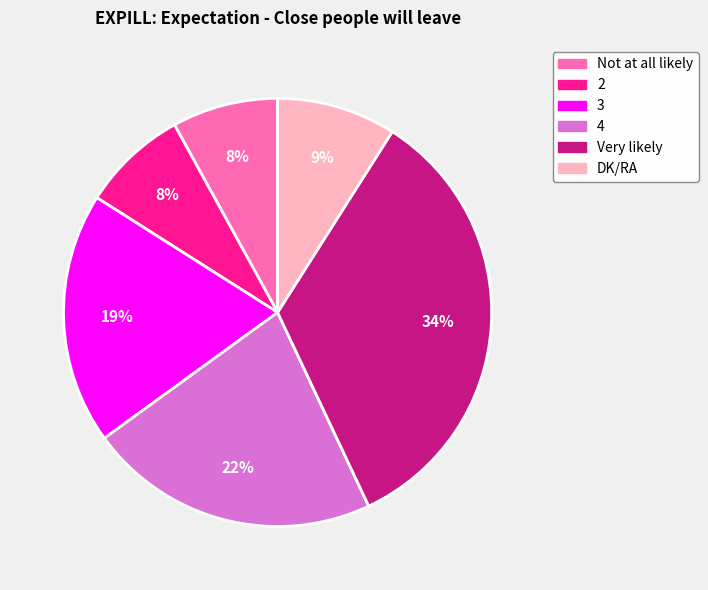

How many segments does this pie chart have?

6